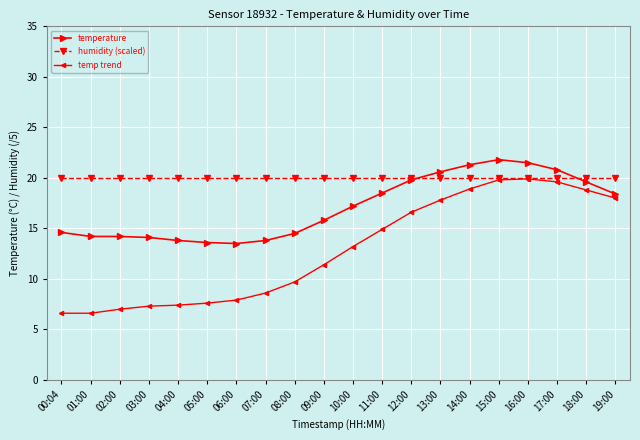

List the series in order of their overall mean, highest first.

humidity (scaled), temperature, temp trend